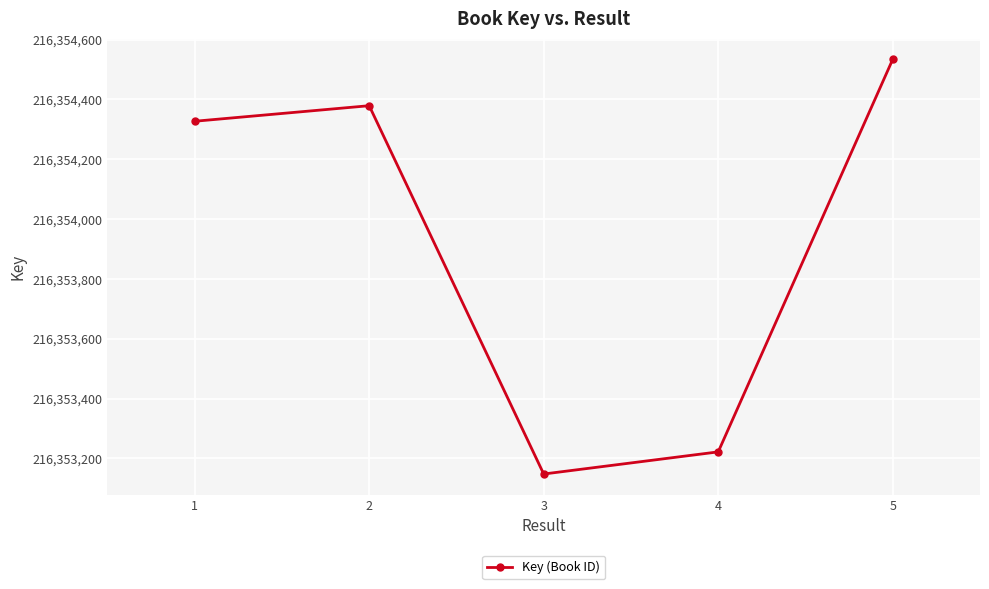

The chart shows a value of 83967341 at 2. True or false?

False